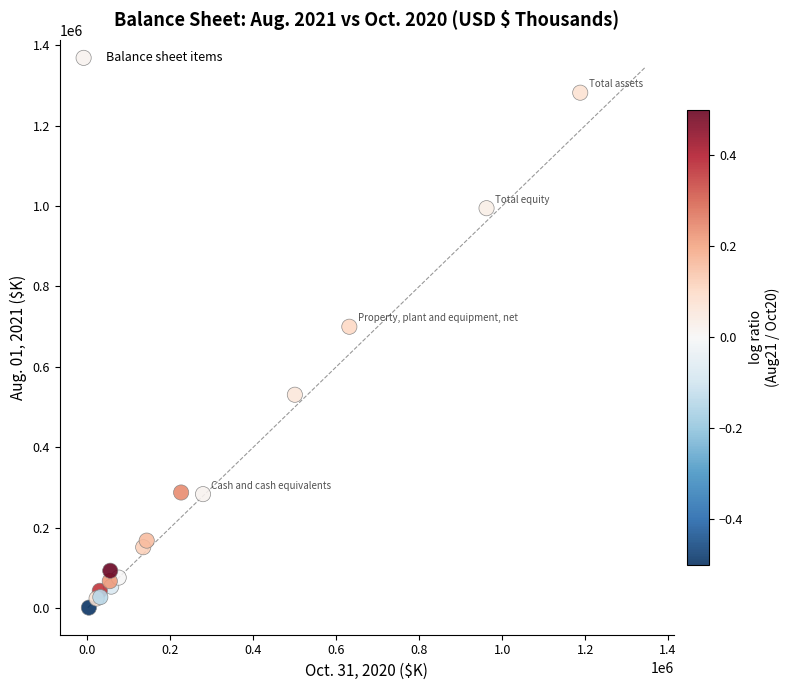

What Y value in the scatter plot is closest to 641330?

699609